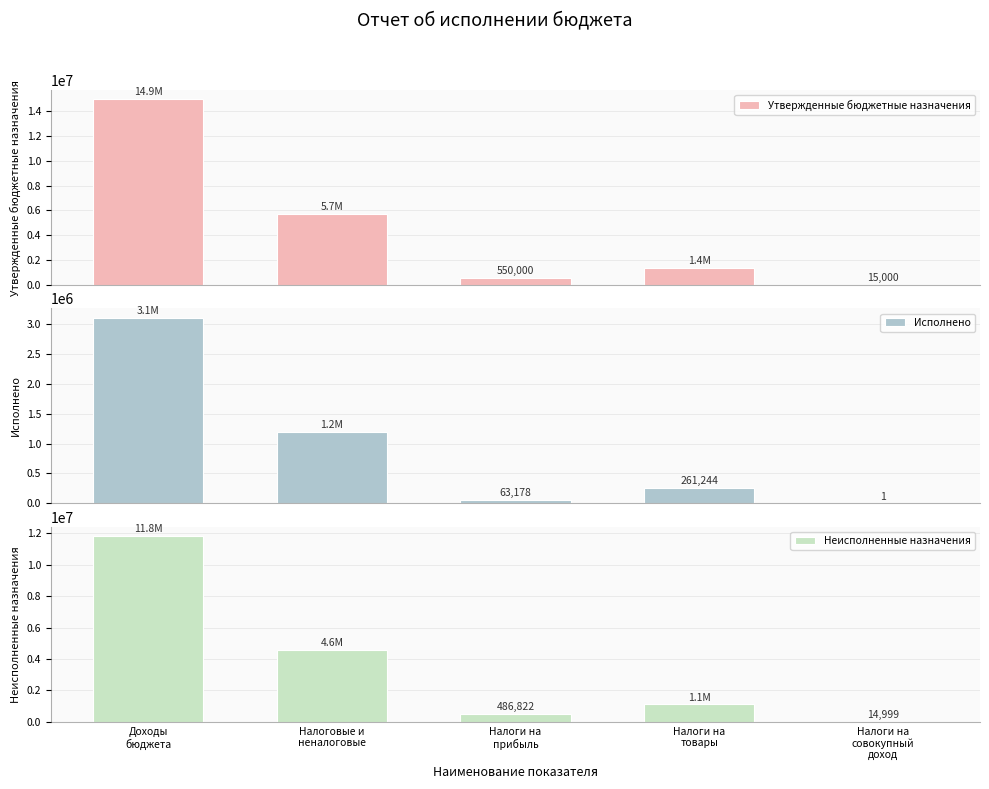

List the series in order of their peak value, highest first.

Утвержденные бюджетные назначения, Неисполненные назначения, Исполнено